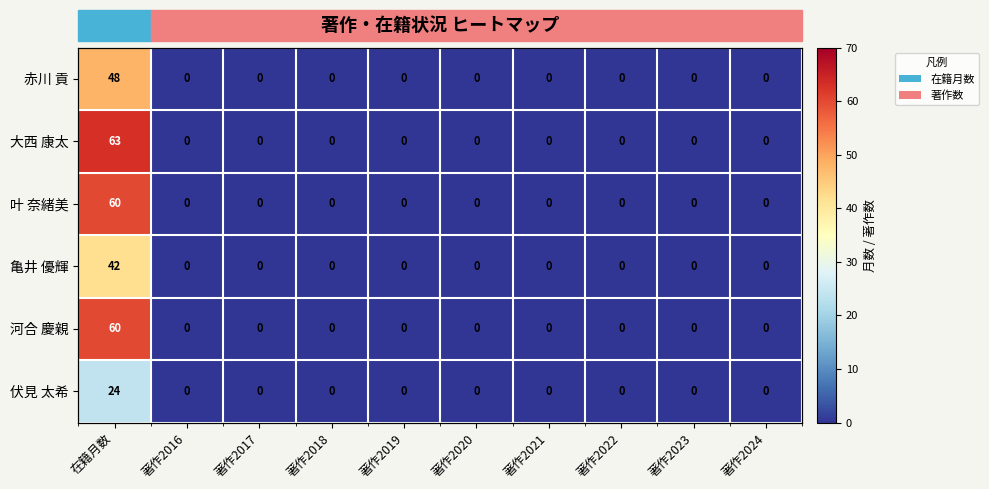

List the labels in order of 赤川 貢 value, largest first.

在籍月数, 著作2016, 著作2017, 著作2018, 著作2019, 著作2020, 著作2021, 著作2022, 著作2023, 著作2024